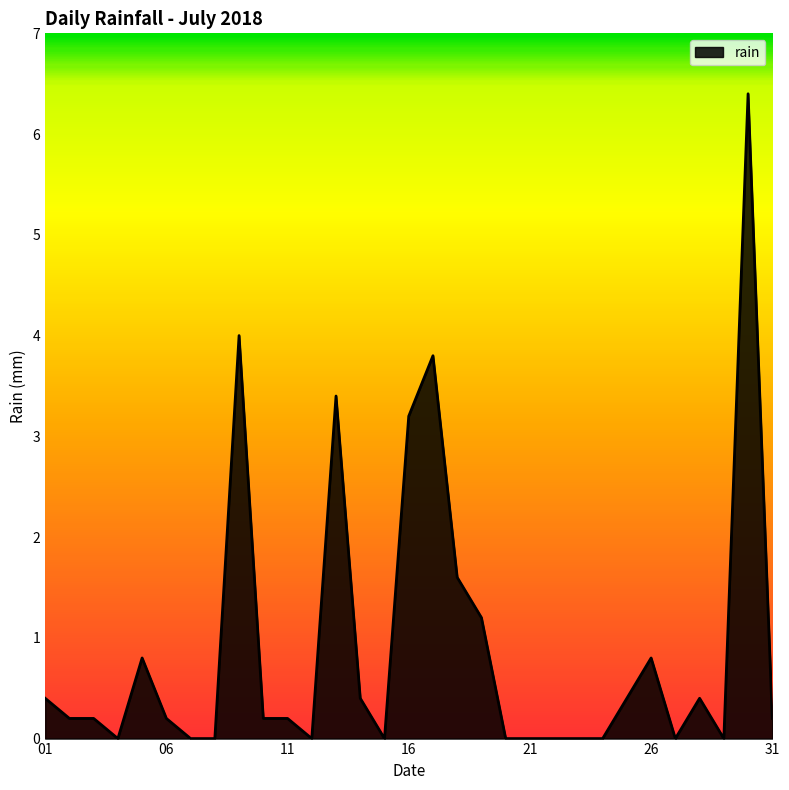

What is the maximum value shown in the chart?

6.4